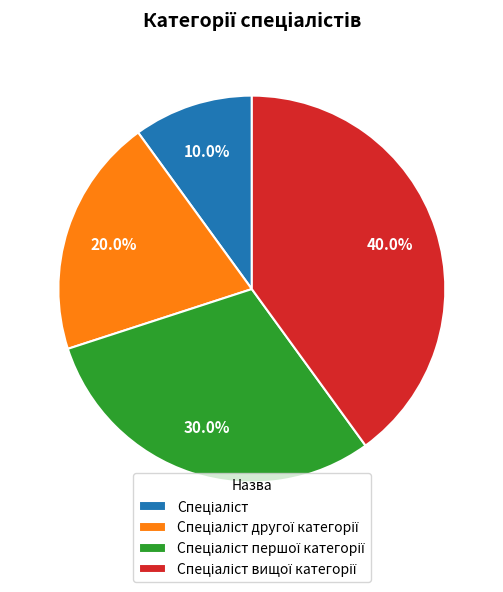

To the nearest percent, what is the difference between the largest and smallest slice percentages?

30%